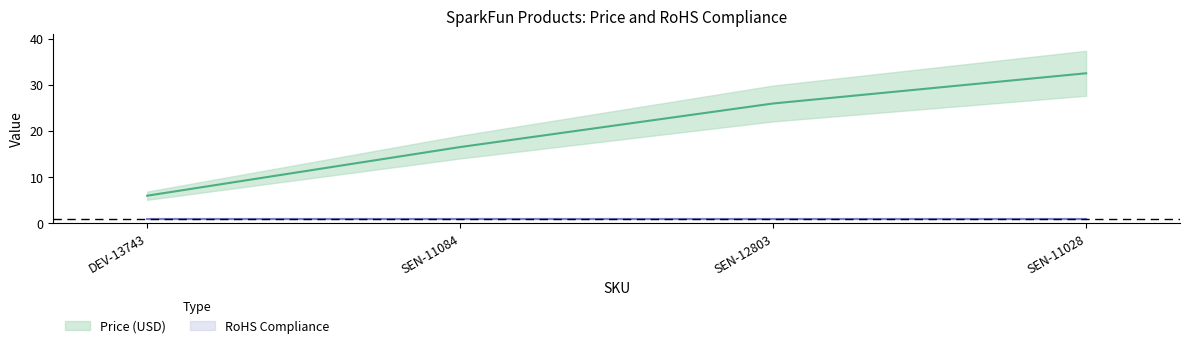

At which label is the value closest to 19?

SEN-11084